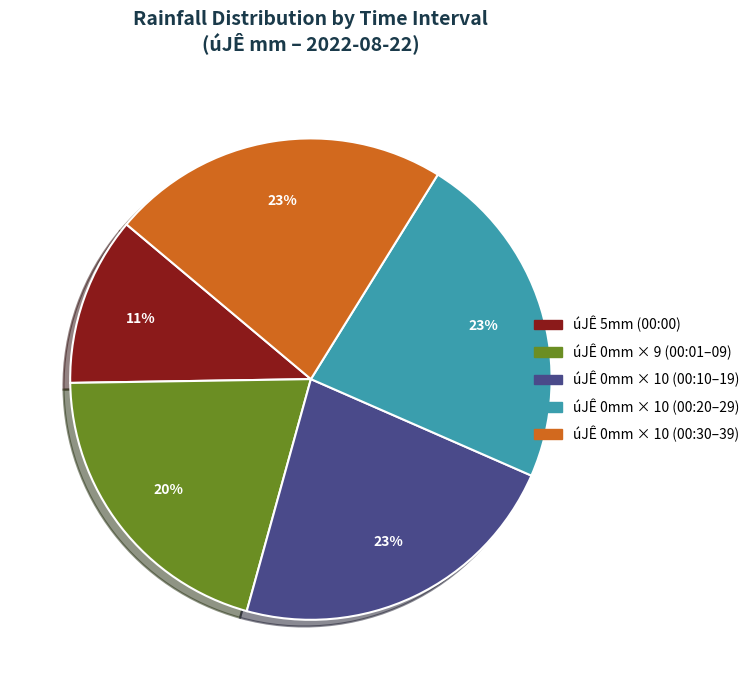

What percentage is the úJÊ 0mm × 10 (00:10–19) slice, to the nearest percent?

23%